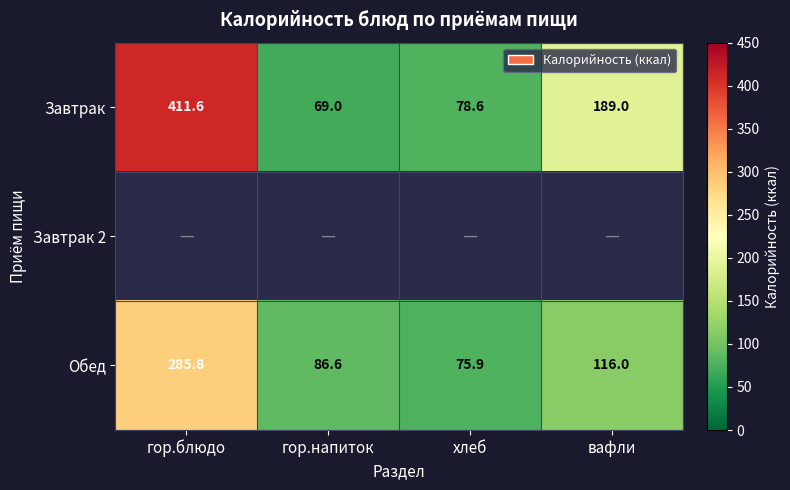

At which label is Завтрак closest to 240?

вафли